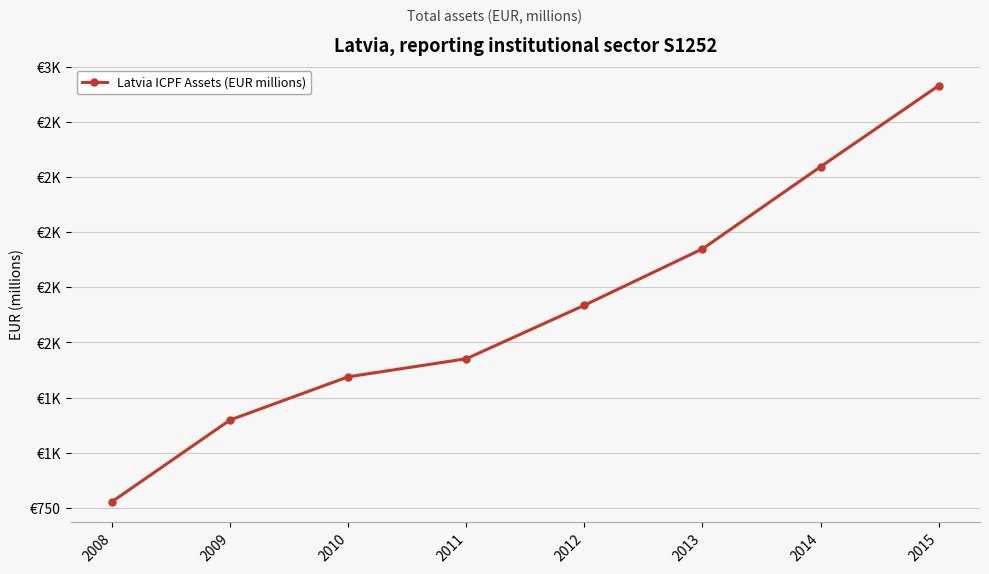

Count the number of values greater than 1669.

3